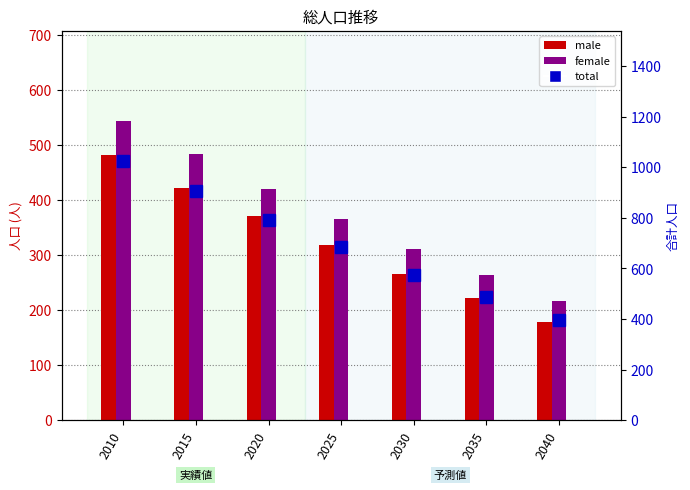

What is the difference between the maximum and minimum values in the female series?

327